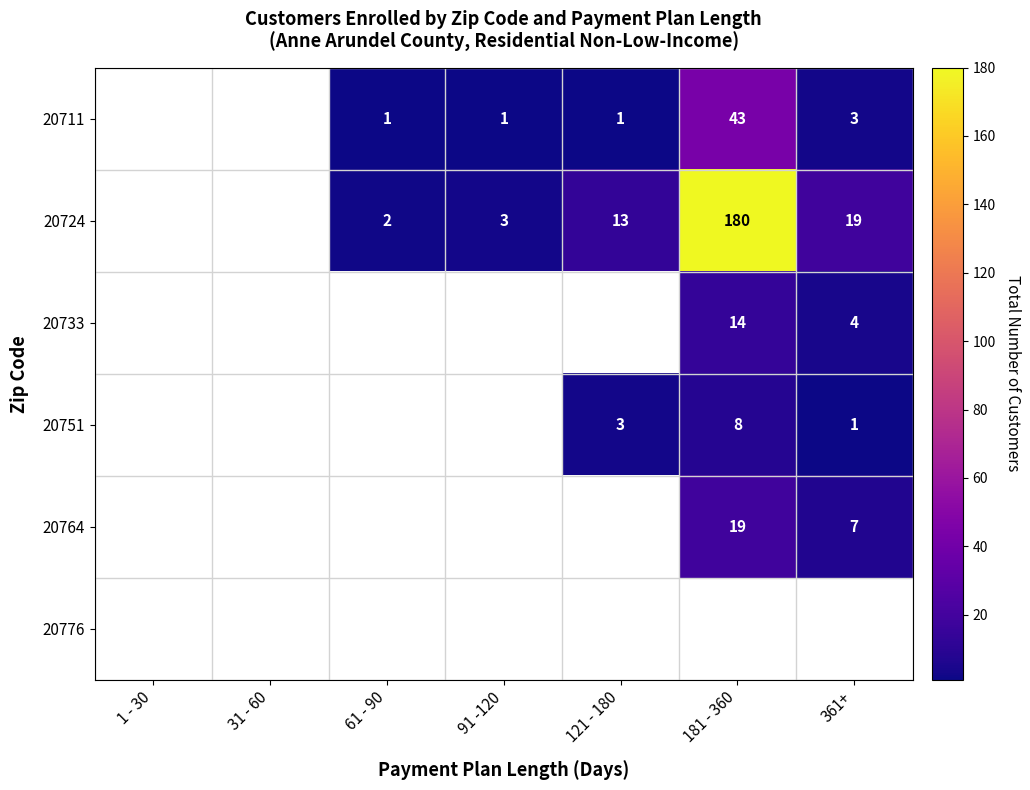

The value of 20733 at 361+ is 6. True or false?

False